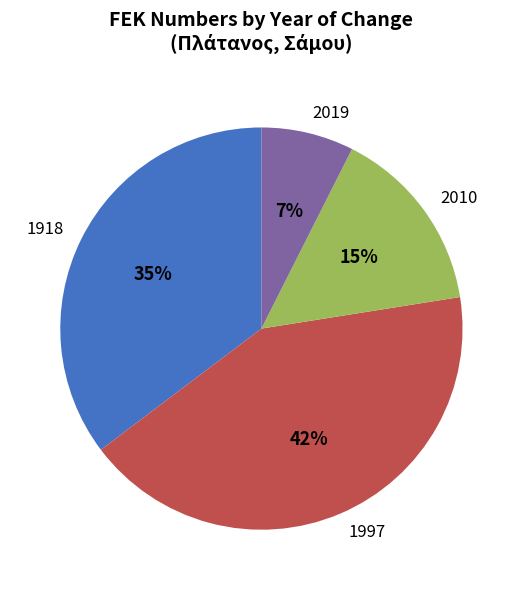

To the nearest percent, what is the difference between the largest and smallest slice percentages?

35%